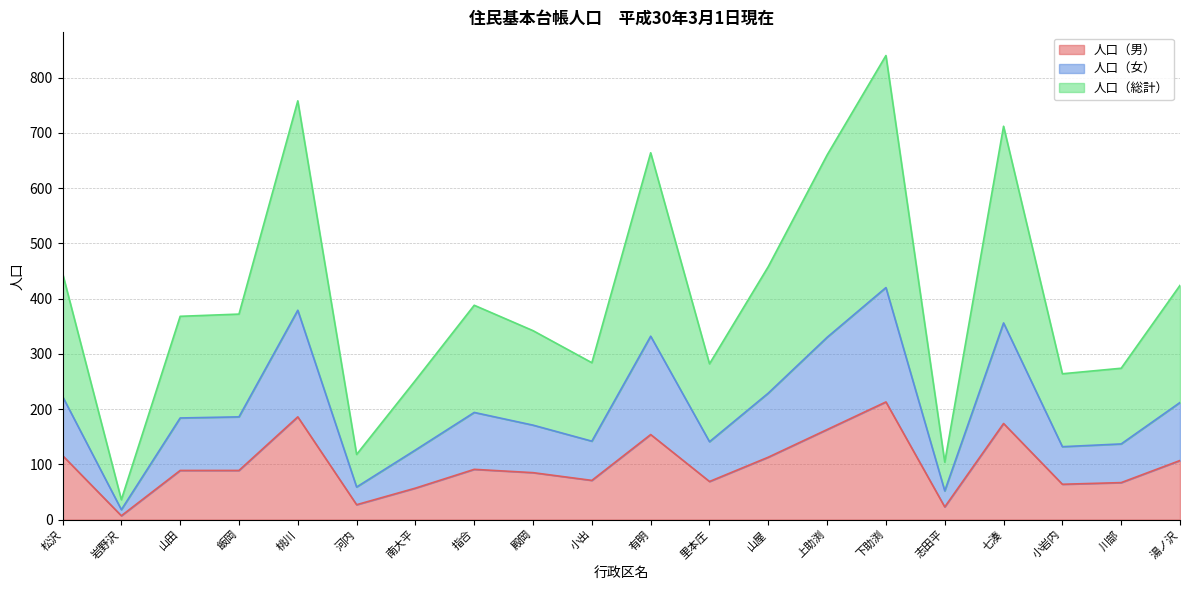

What is the spread (max minus min) of values at 松沢?

330